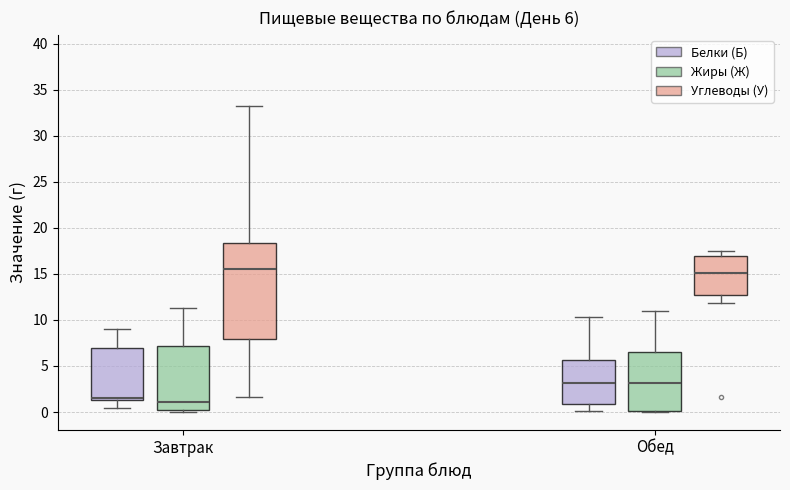

Which box's median line is the highest?

Завтрак (Углеводы (У))